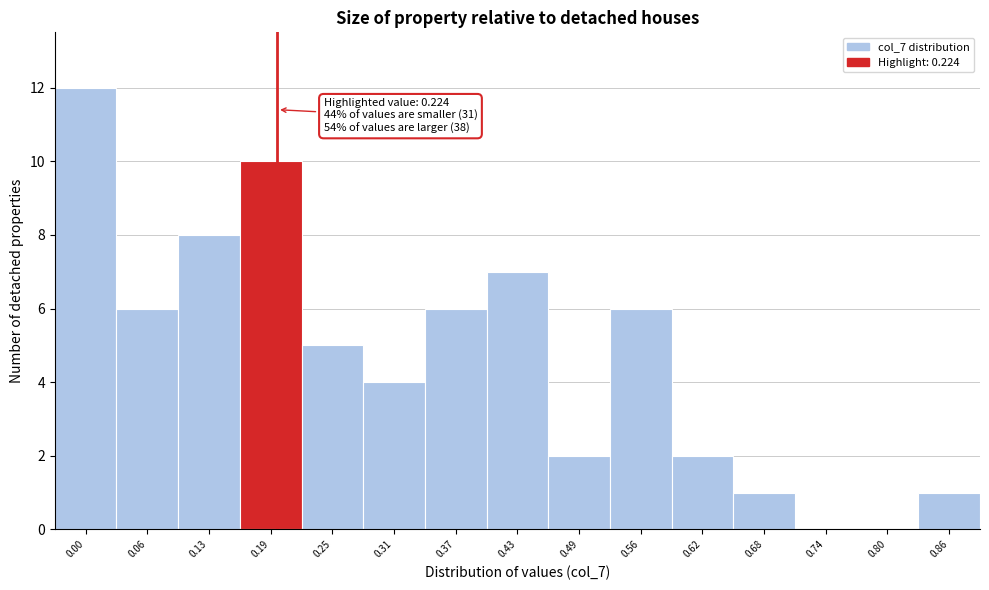

Reading left to right, extract all data points from this chart.

0.00=12	0.06=6	0.13=8	0.19=10	0.25=5	0.31=4	0.37=6	0.43=7	0.49=2	0.56=6	0.62=2	0.68=1	0.74=0	0.80=0	0.86=1